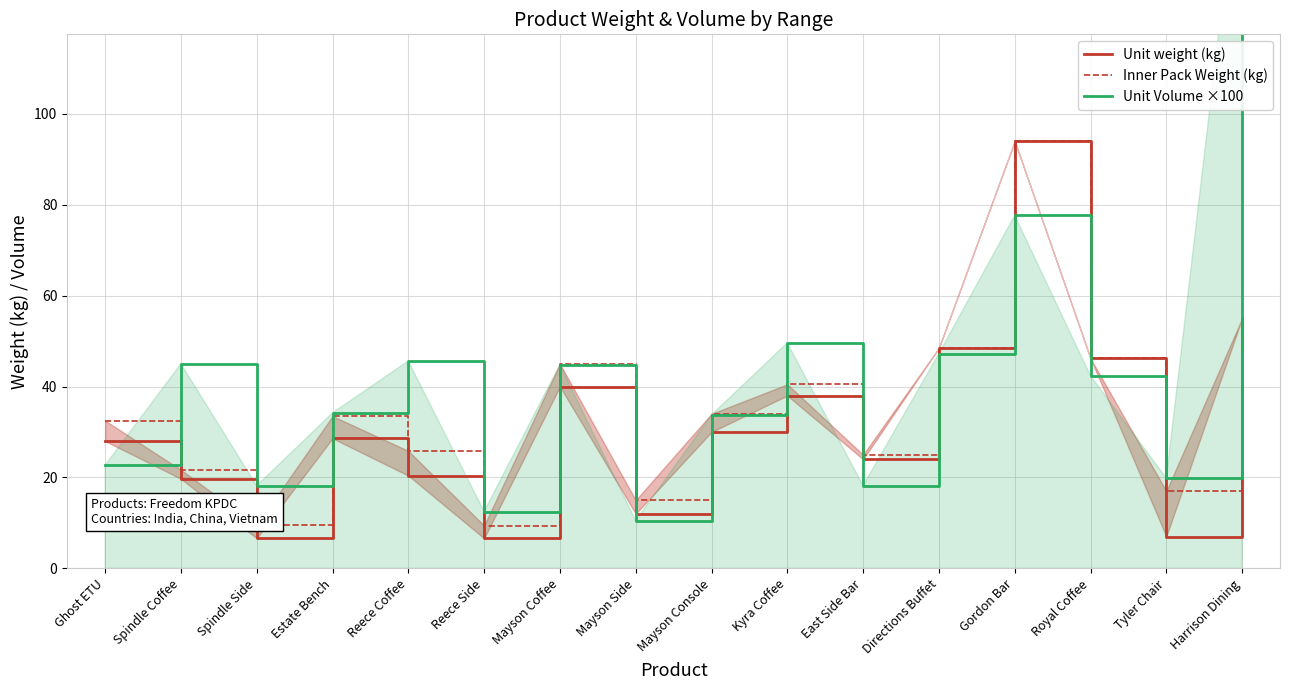

How many series are shown in this chart?

3